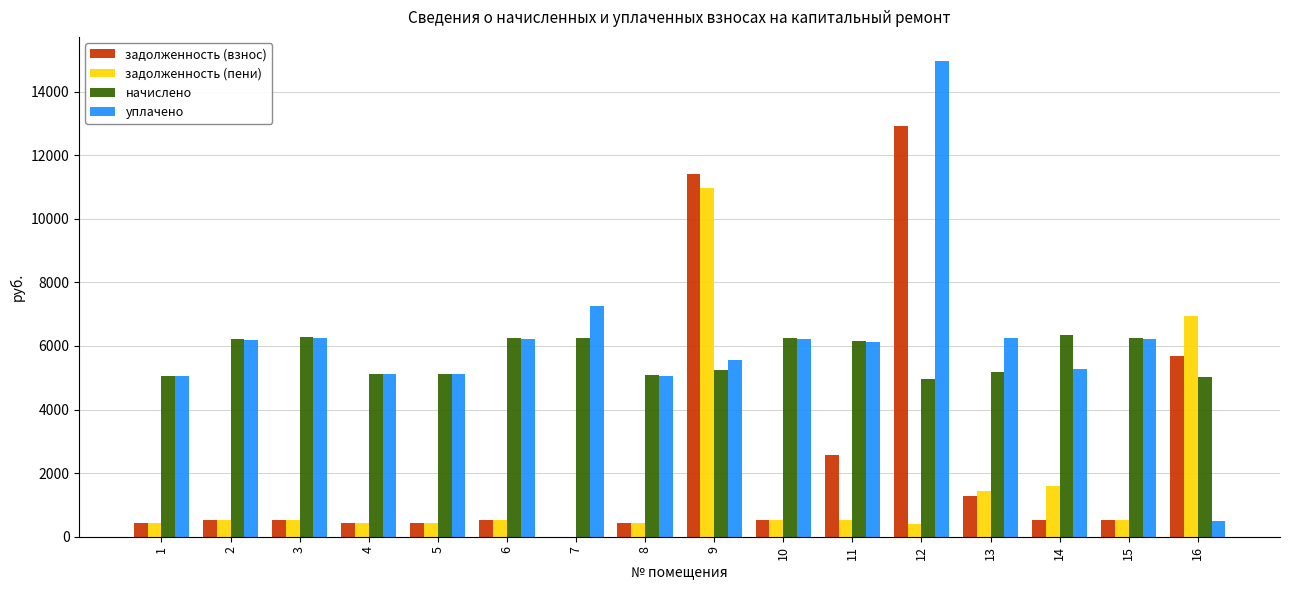

What is the maximum value for начислено?

6340.7